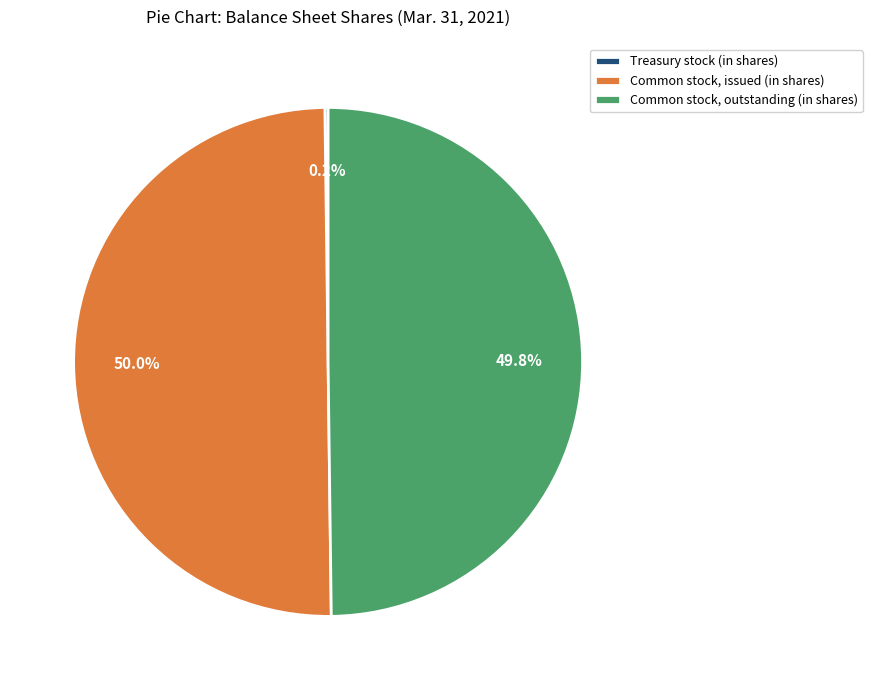

To the nearest percent, what is the combined percentage of Common stock, issued (in shares) and Common stock, outstanding (in shares)?

100%